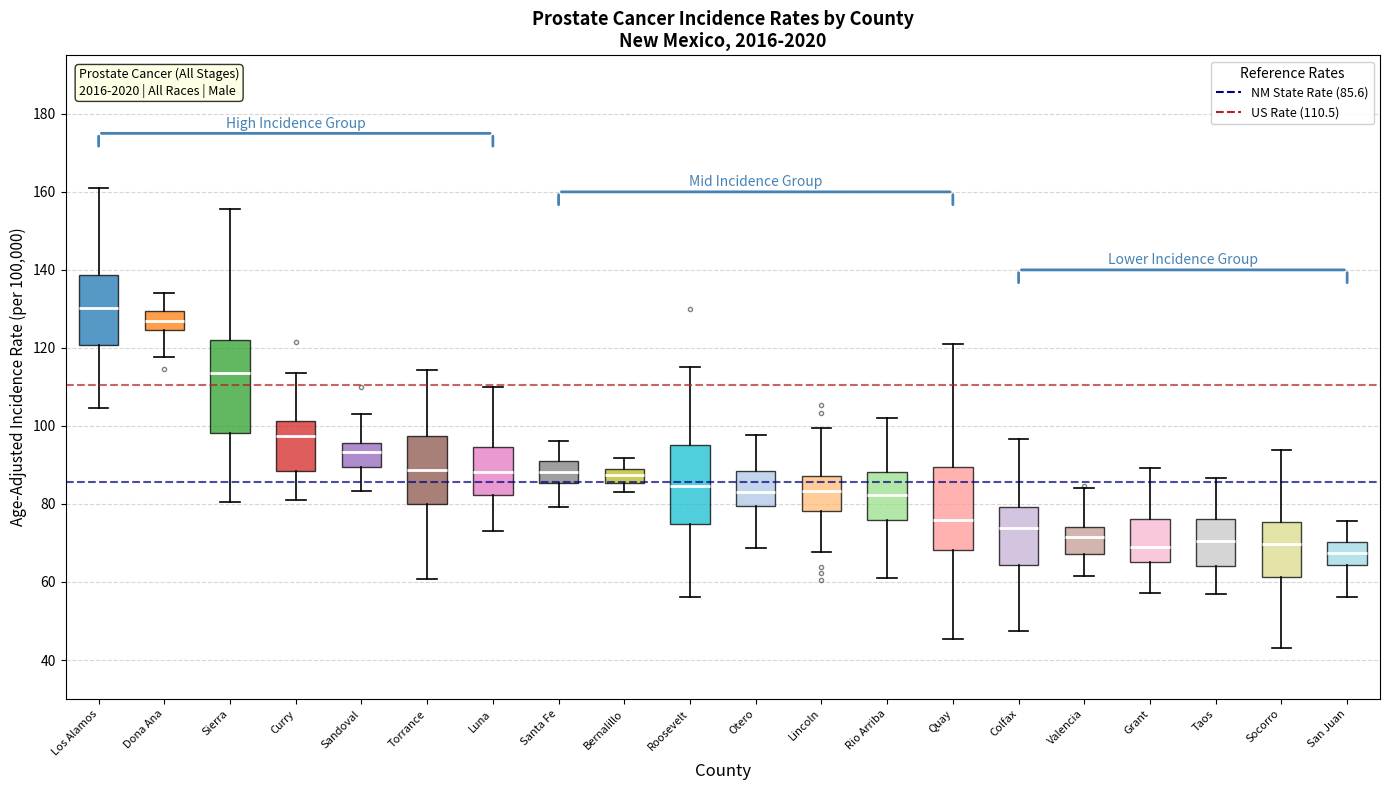

Which box is the tallest, from its lower edge to its upper edge?

Sierra